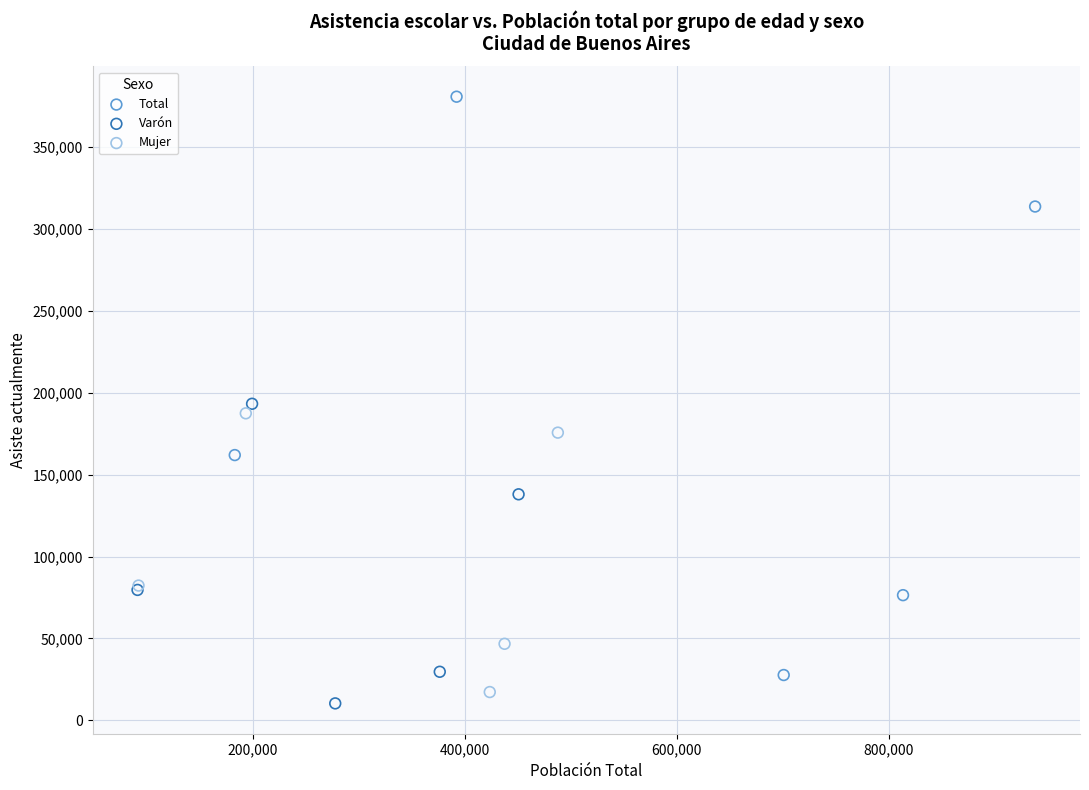

What are all the series names shown in the legend?

Total, Varón, Mujer